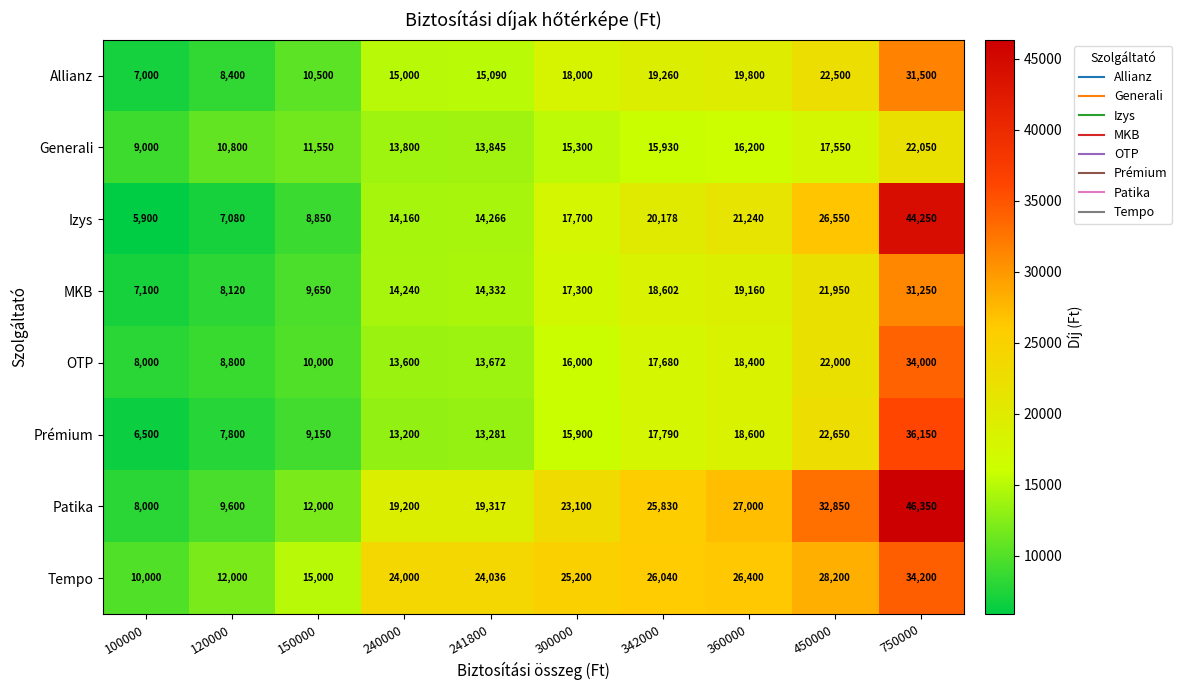

Which series changed the most between 100000 and 240000?

Tempo